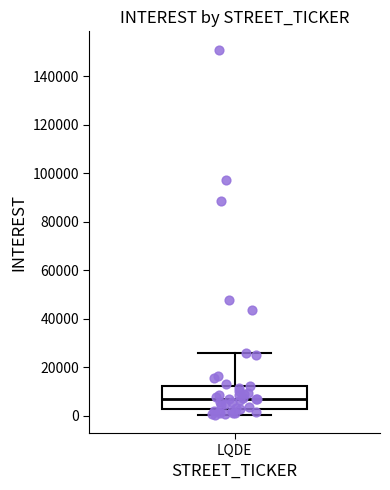

Transcribe this box plot: give where the median line is, the range the box spans, and where the two whiskers end, as read against the y-axis. The values are not printed on the chart, so give them approximately, as read against the axis.

median 6000, box 2000 to 12000, whiskers 0 to 26000